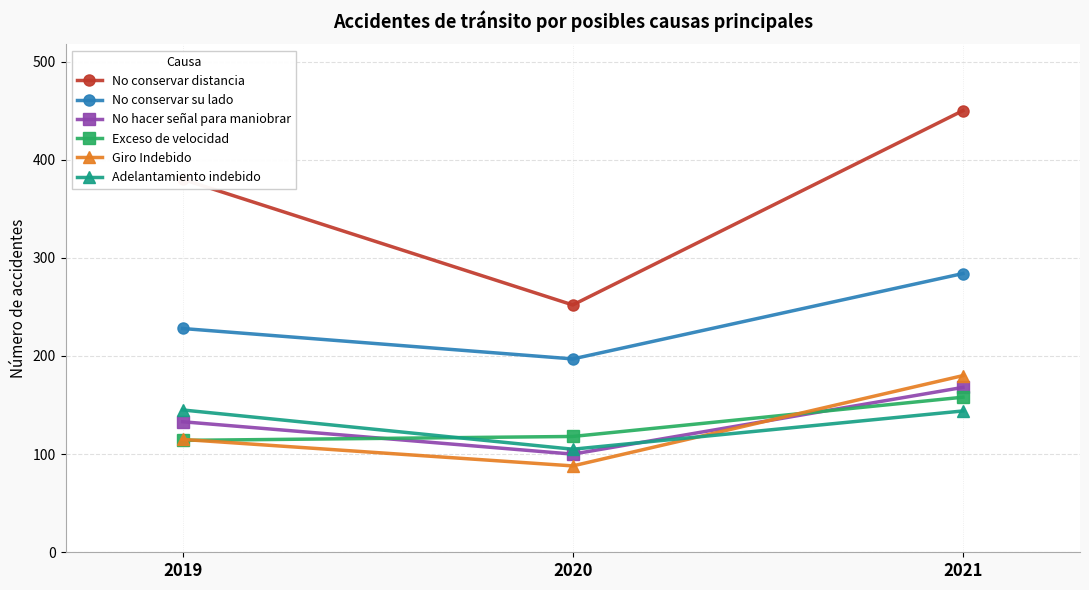

What are all the series names shown in the legend?

No conservar distancia, No conservar su lado, No hacer señal para maniobrar, Exceso de velocidad, Giro Indebido, Adelantamiento indebido